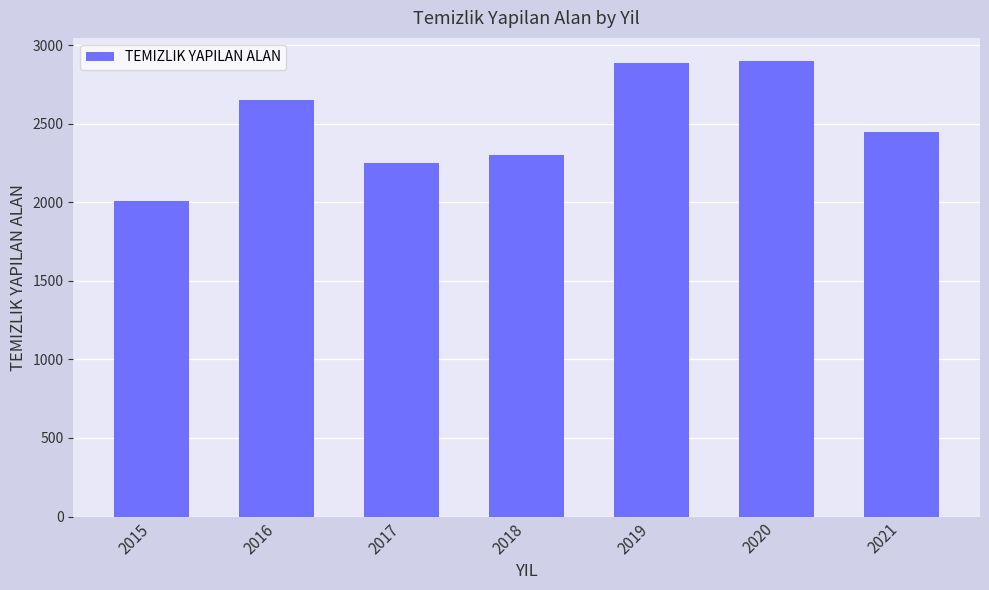

What is the minimum value shown in the chart?

2008